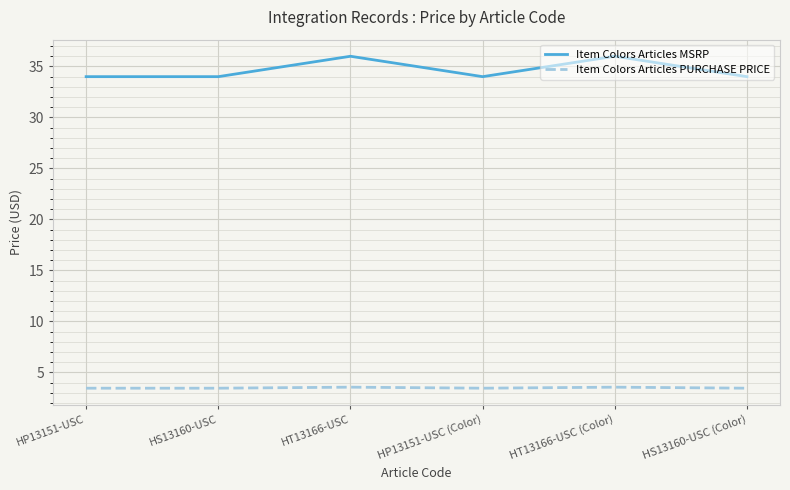

What is the total value across all series at HS13160-USC (Color)?

37.5